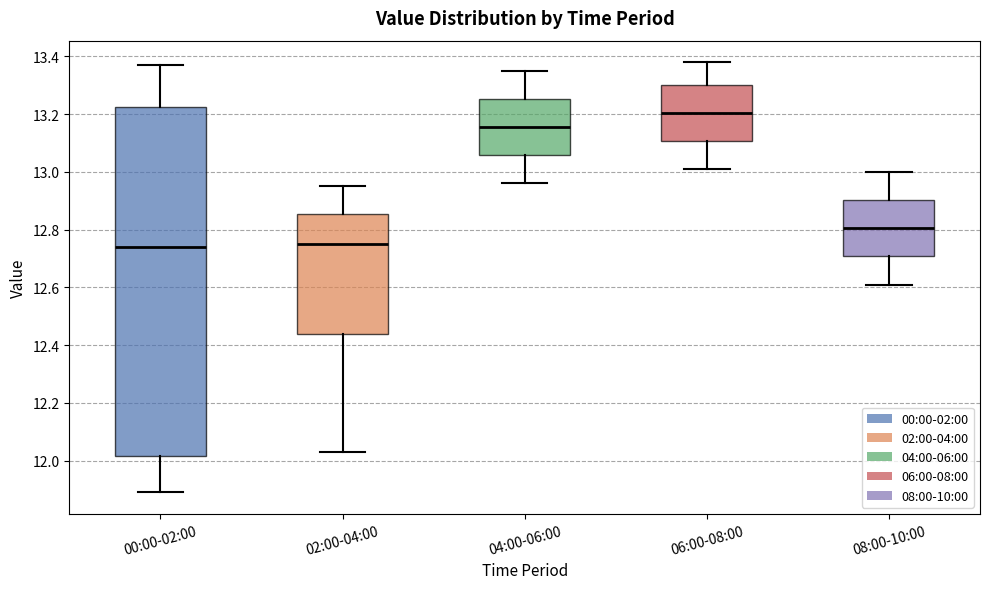

Where is the lower edge of the box for 06:00-08:00 on the y-axis? The values are not printed on the chart, so give them approximately, as read against the axis.

13.10